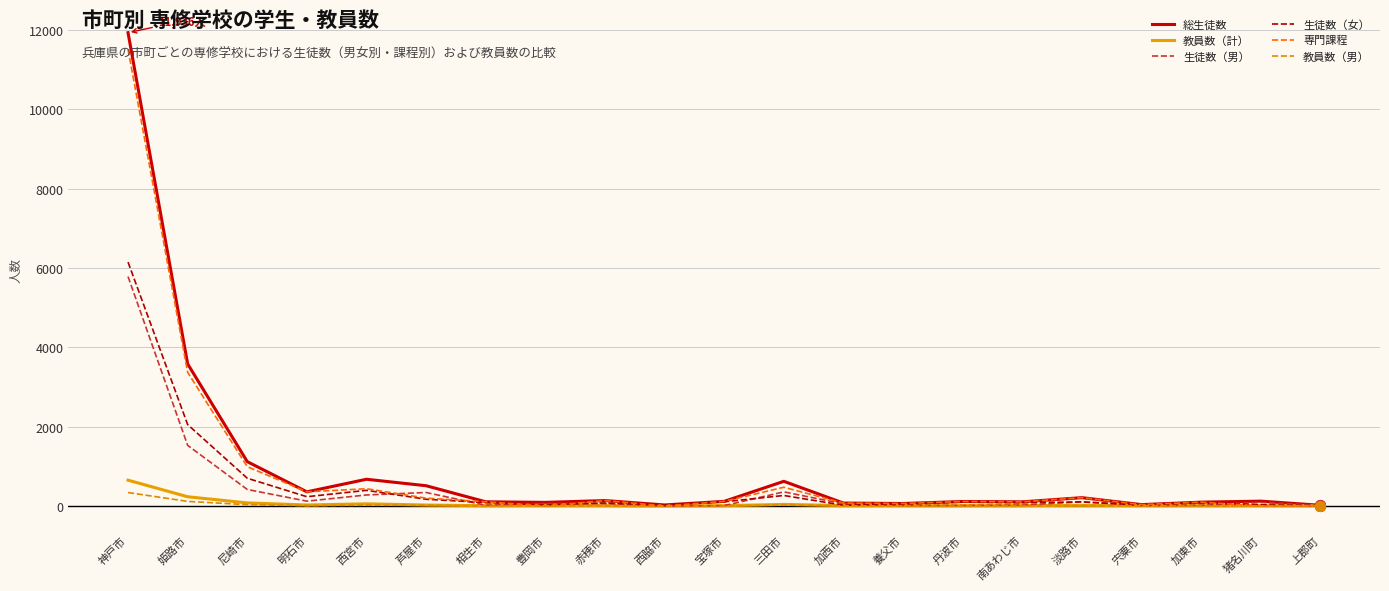

At which label is 生徒数（男） closest to 2893?

姫路市